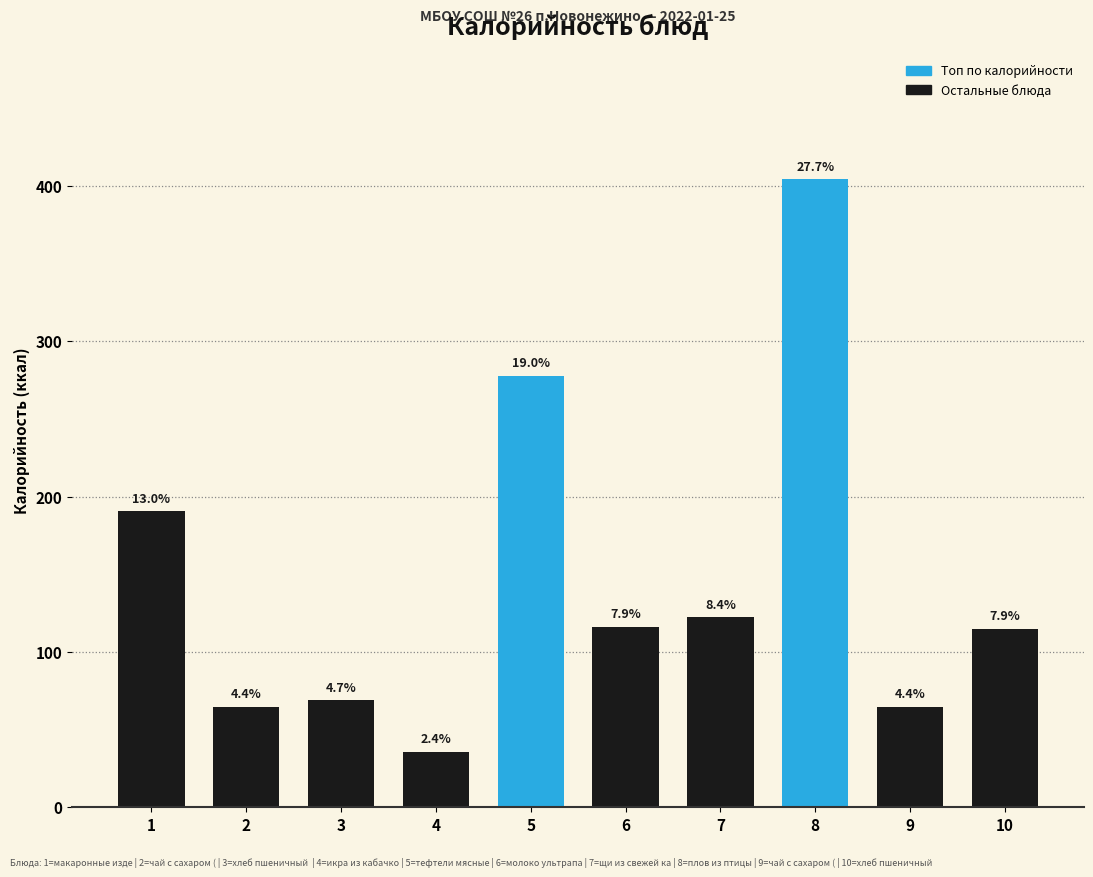

How many bars are there in total?

10